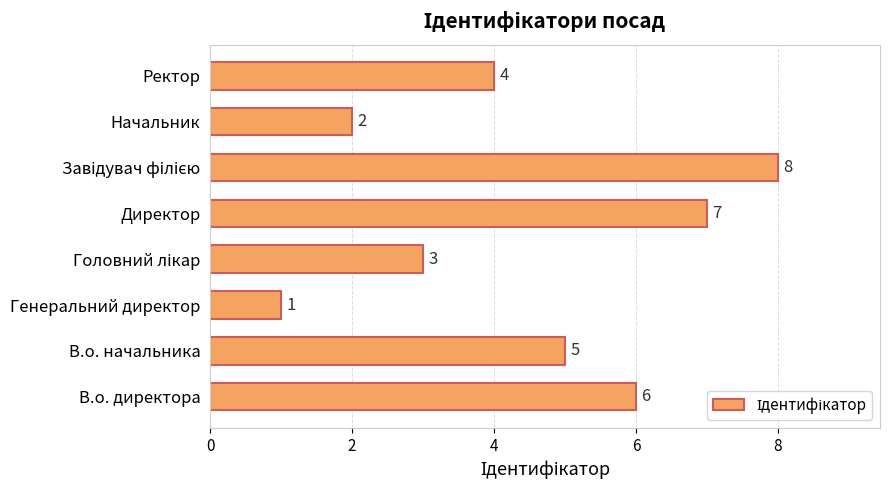

At which category does the chart reach its minimum across all series?

Генеральний директор